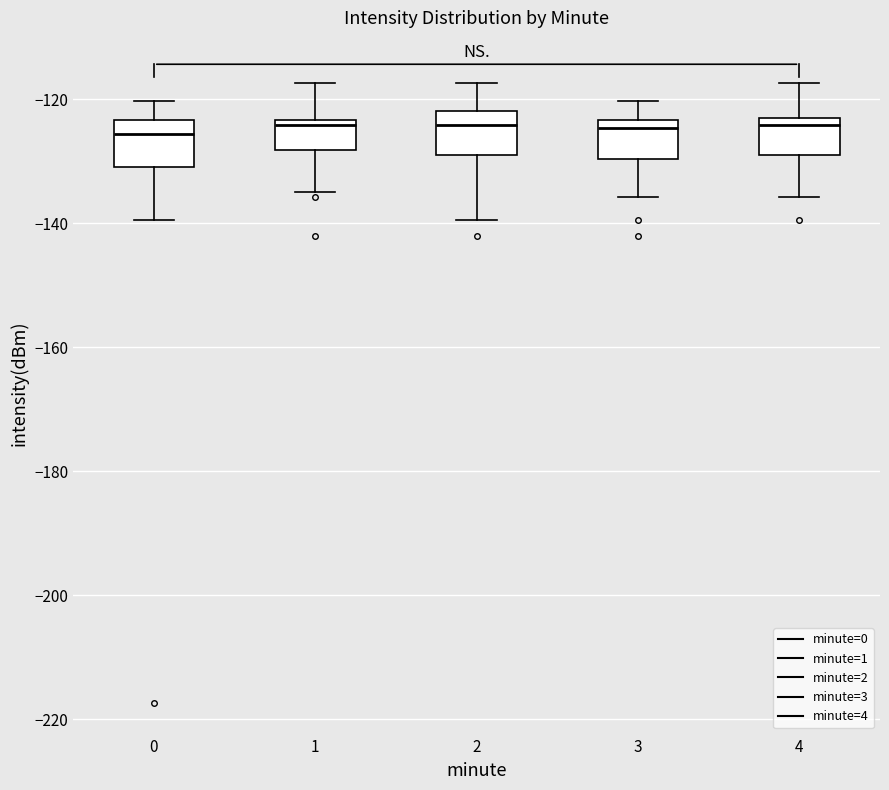

Where does the upper whisker of the box at x = 2 end on the y-axis? The values are not printed on the chart, so give them approximately, as read against the axis.

-118